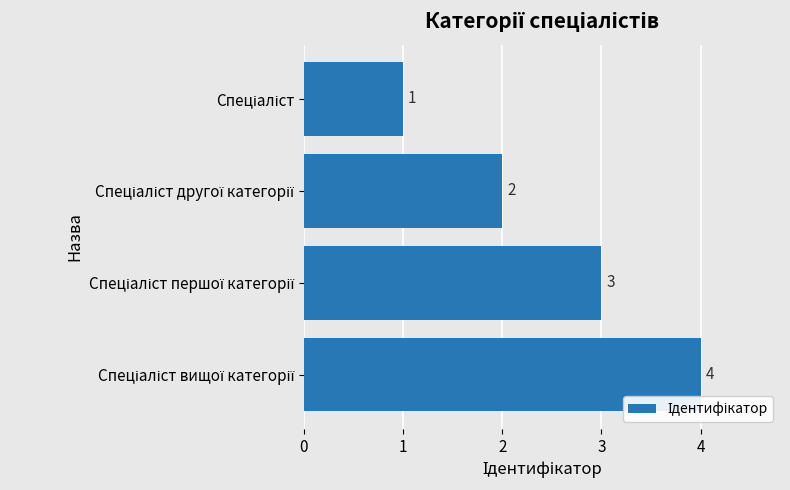

What is the maximum value shown in the chart?

4